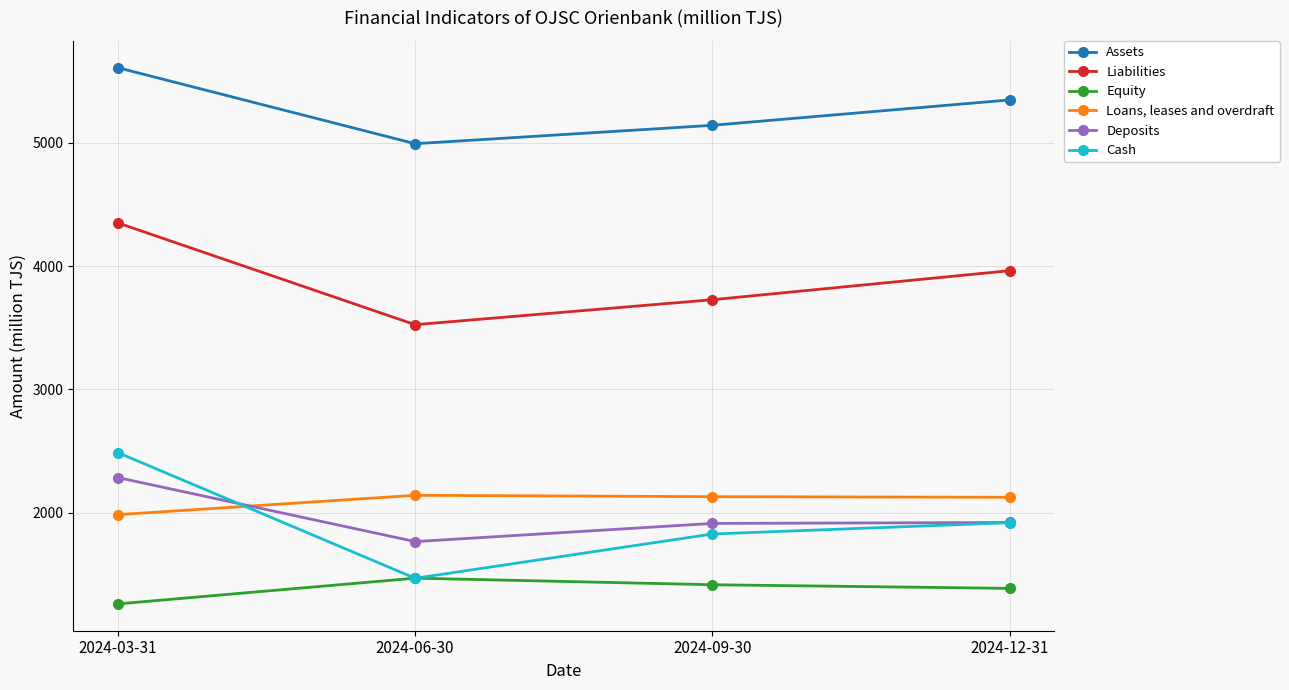

What is the label of the 1st point from the right?

2024-12-31